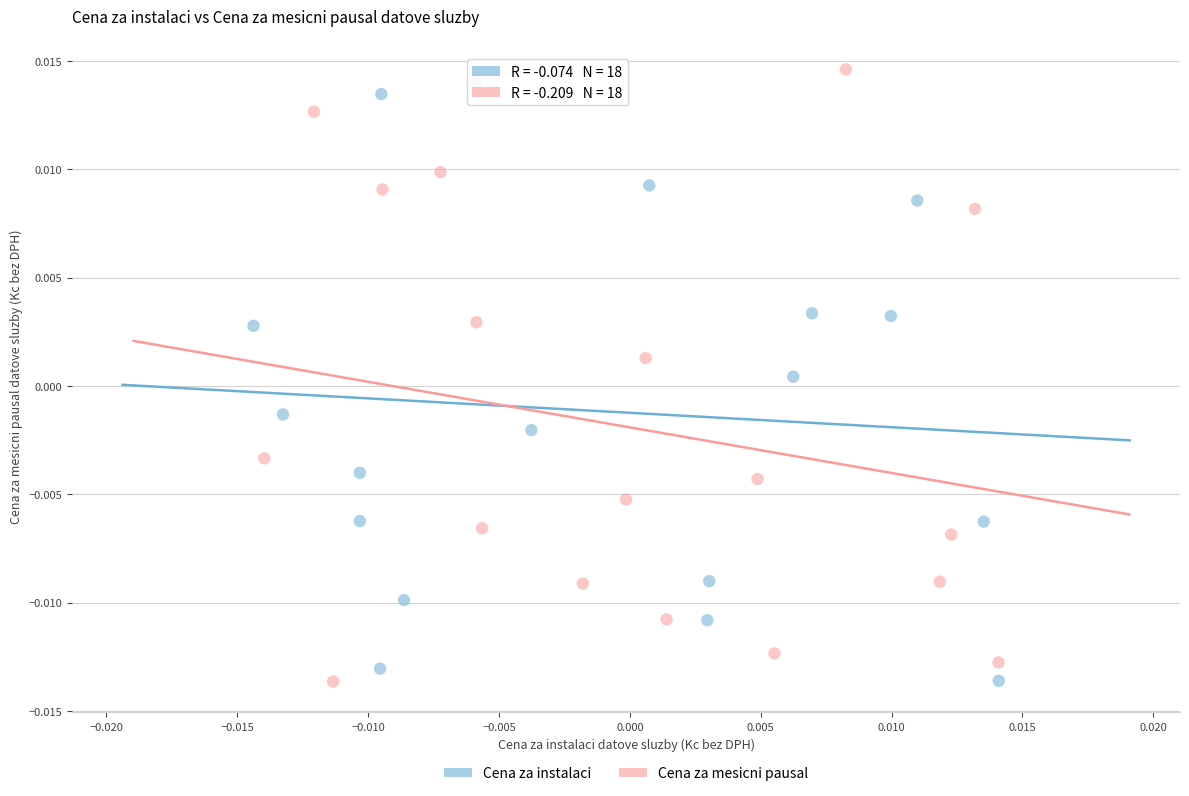

What are all the series names shown in the legend?

Cena za instalaci, Cena za mesicni pausal